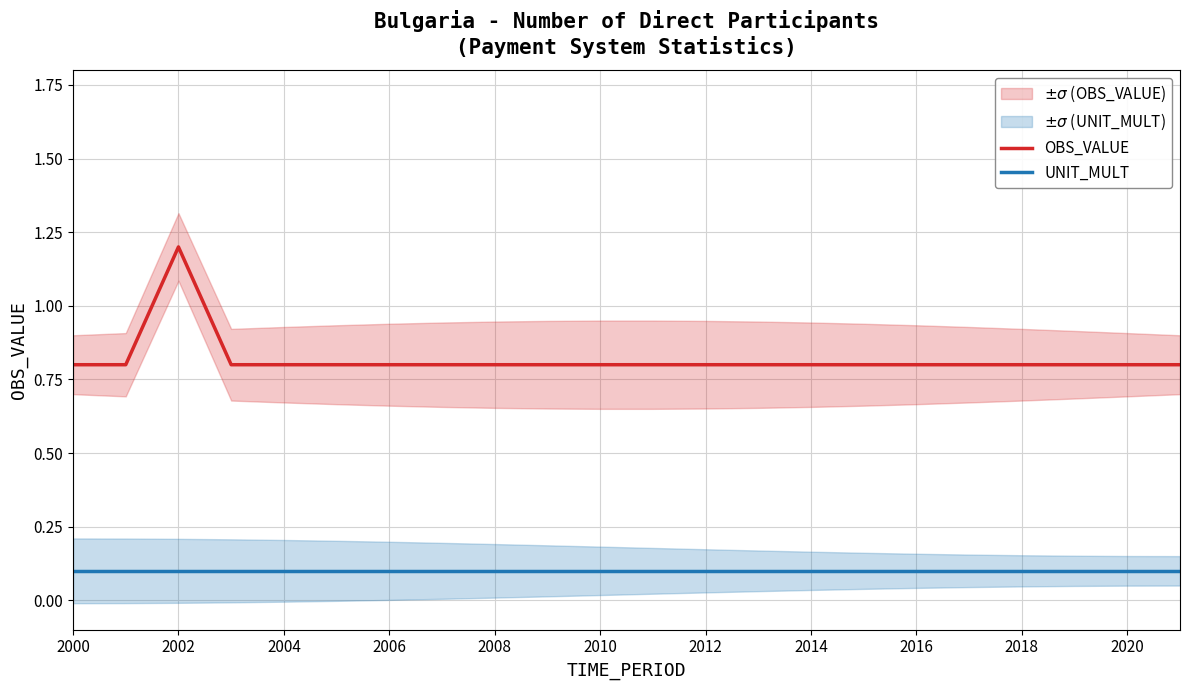

True or false: UNIT_MULT has a value of 0.2 at 2018.

False